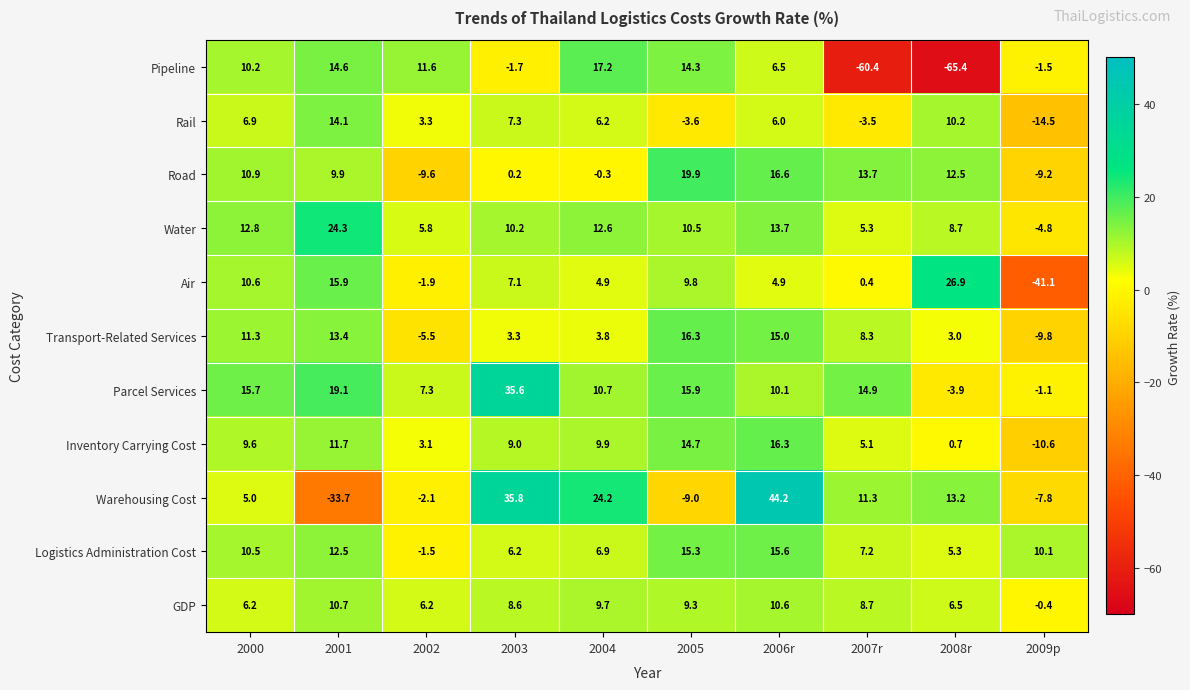

What value does the Rail series have at 2002?

3.3